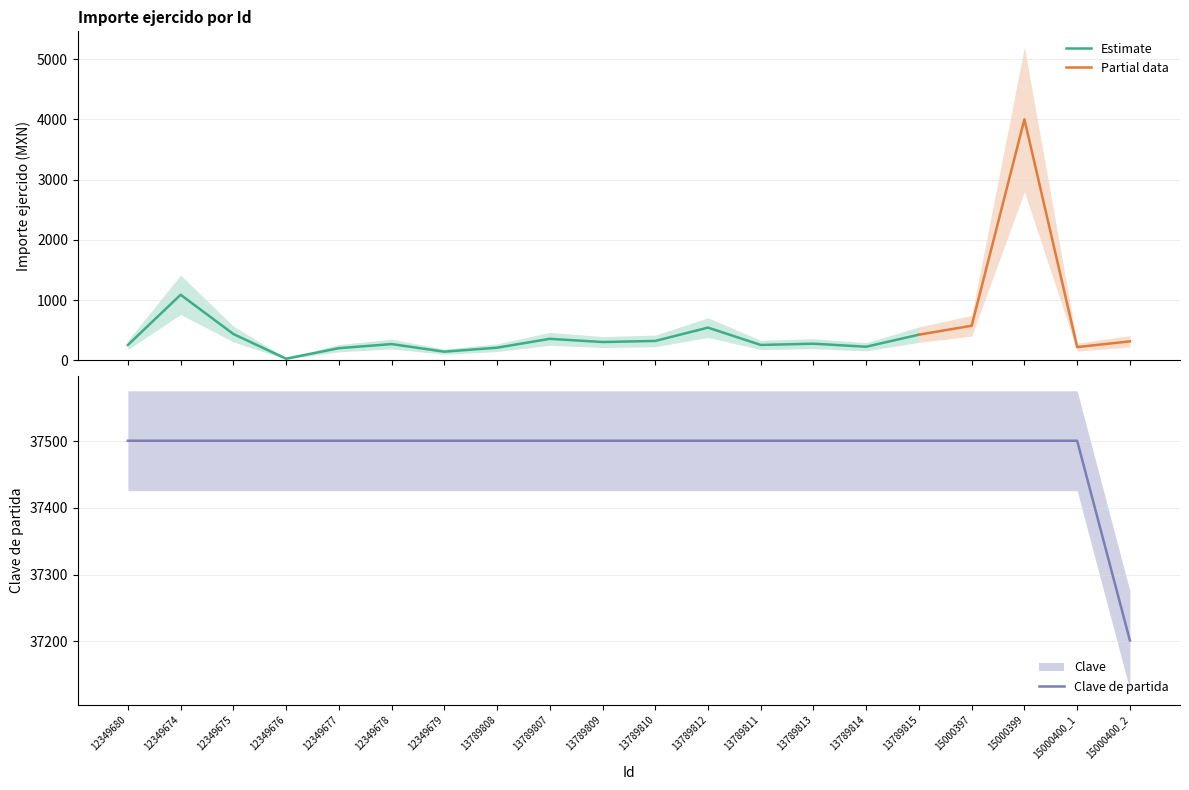

Reading left to right, what are all the values shown in this chart?

37501	37501	37501	37501	37501	37501	37501	37501	37501	37501	37501	37501	37501	37501	37501	37501	37501	37501	37501	37201